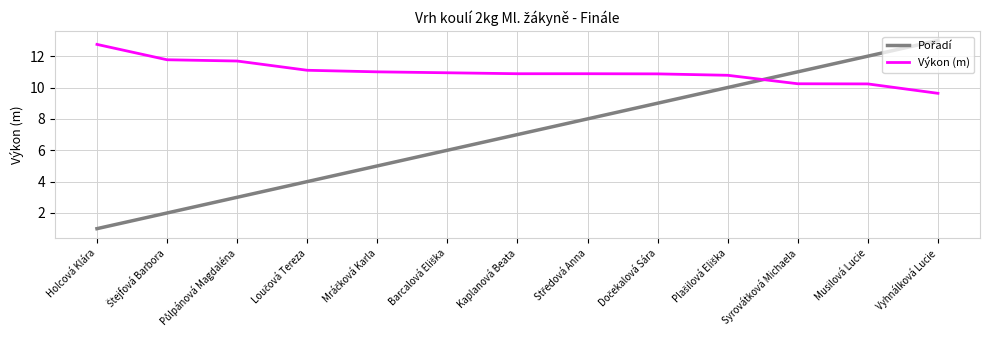

Is it true that Výkon (m) equals 6.0 at Vyhnálková Lucie?

False